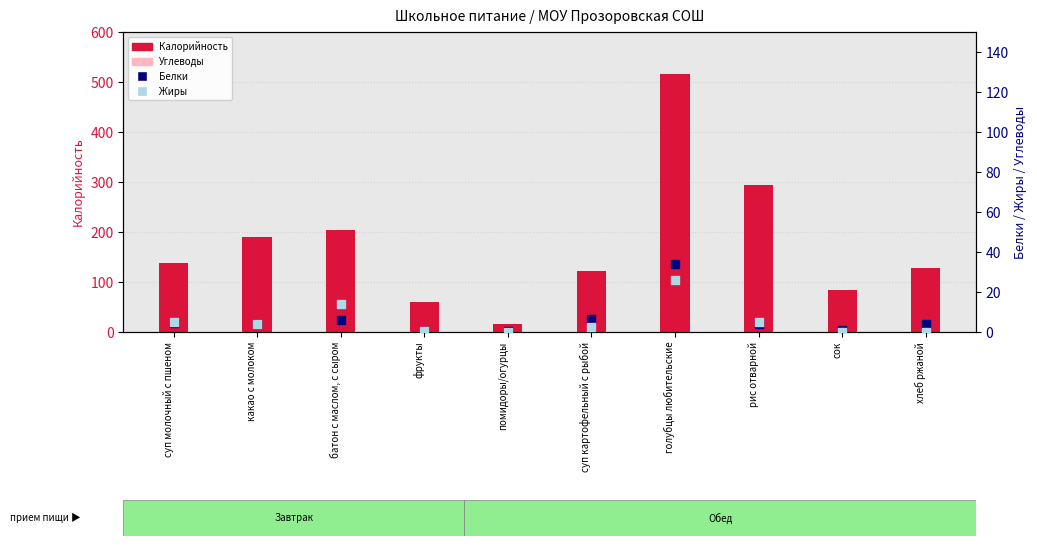

Which series has the largest total across all categories?

Калорийность